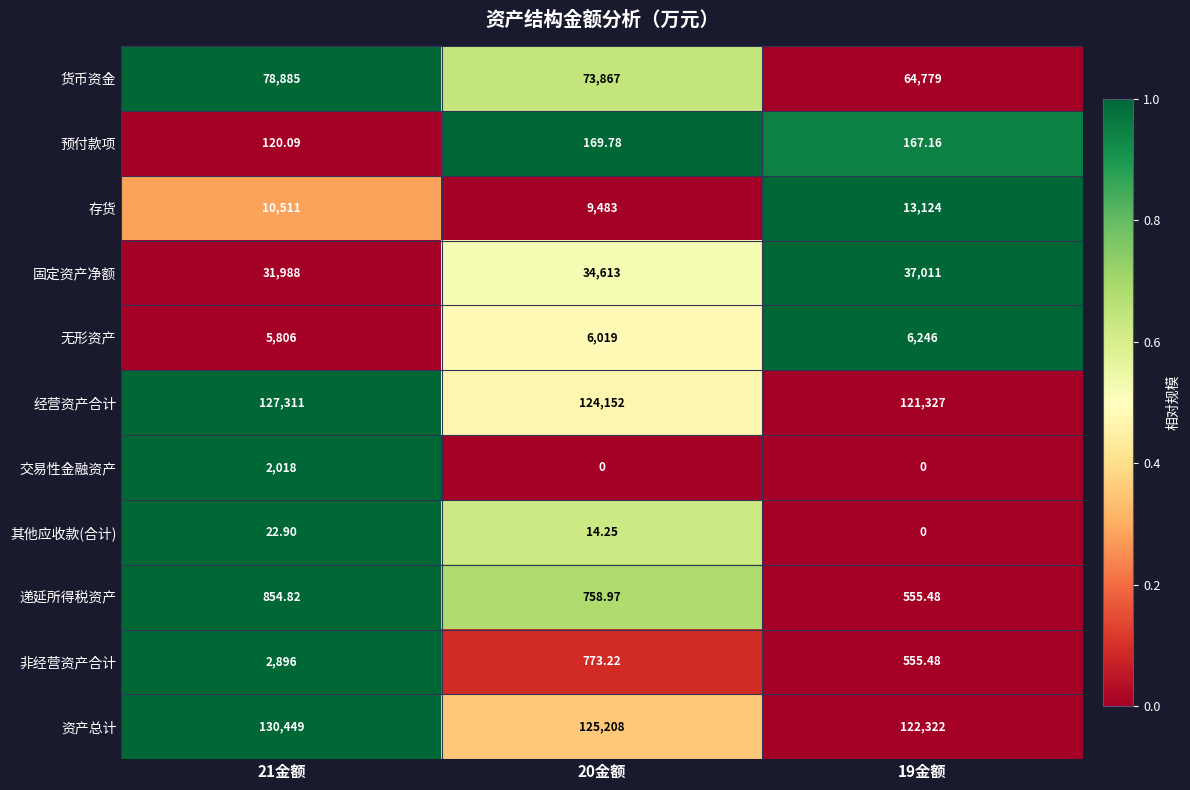

Between 21金额 and 19金额, which series saw the biggest shift?

货币资金